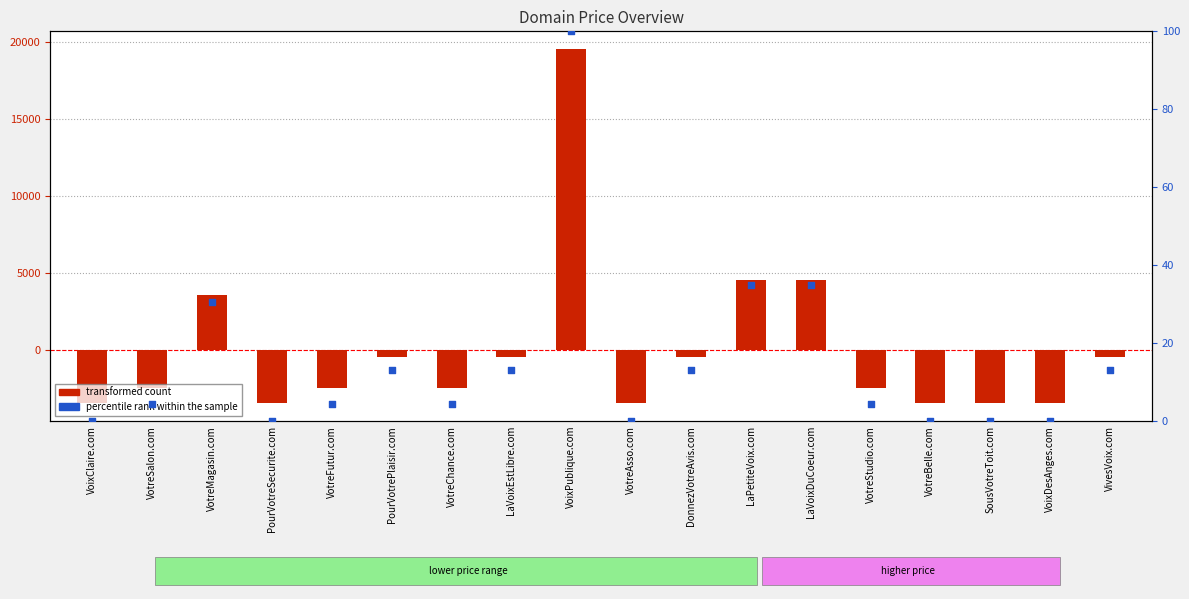

What are all the series names shown in the legend?

transformed count, percentile rank within the sample